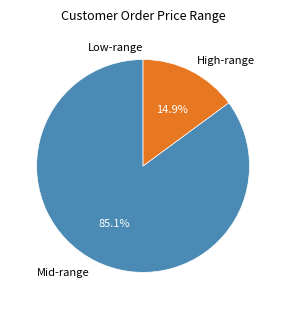

What is the largest slice in the pie chart?

Mid-range